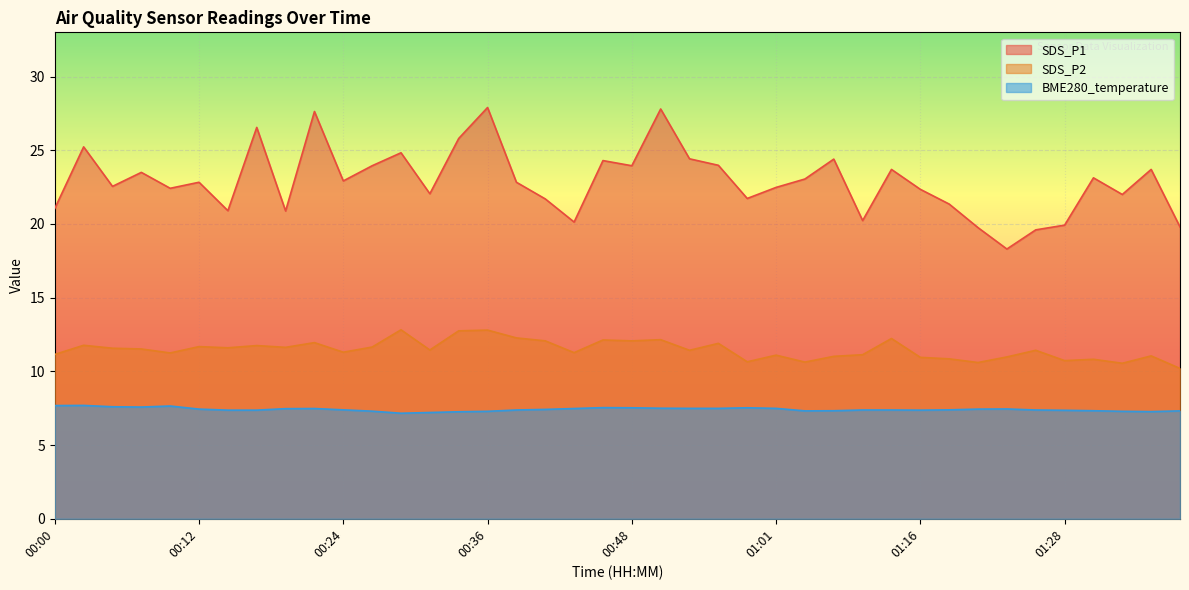

True or false: SDS_P2 has more than 1 points higher than both neighbors.

True